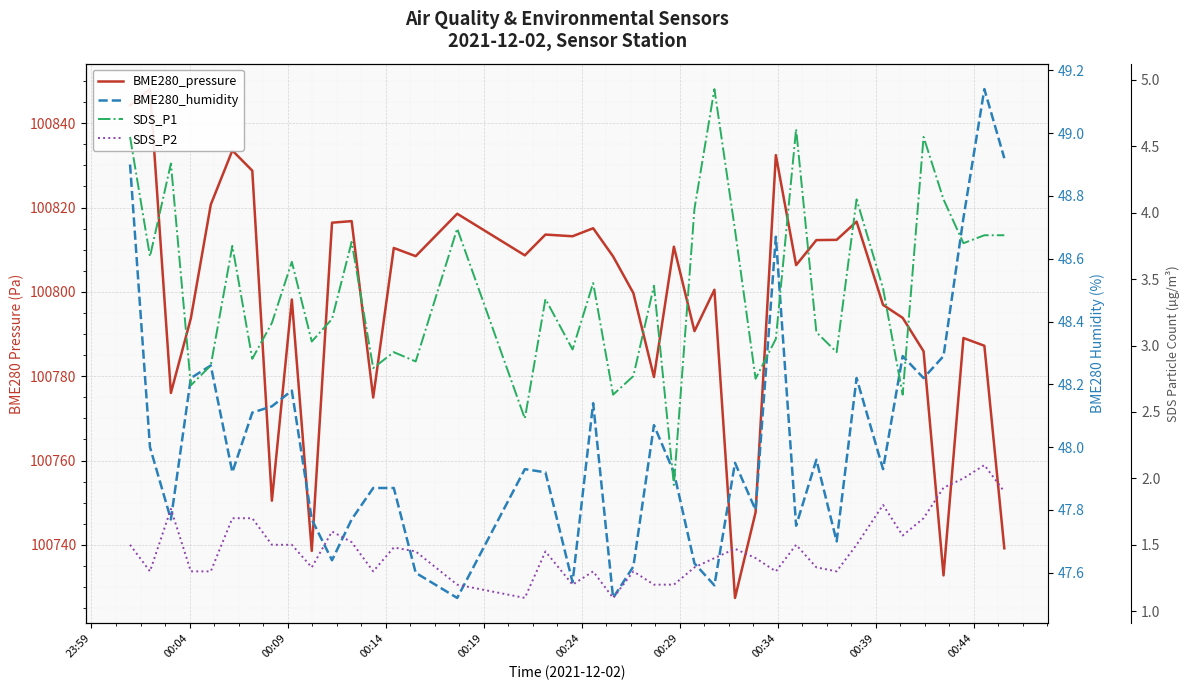

True or false: SDS_P1 and BME280_humidity intersect in this chart.

False